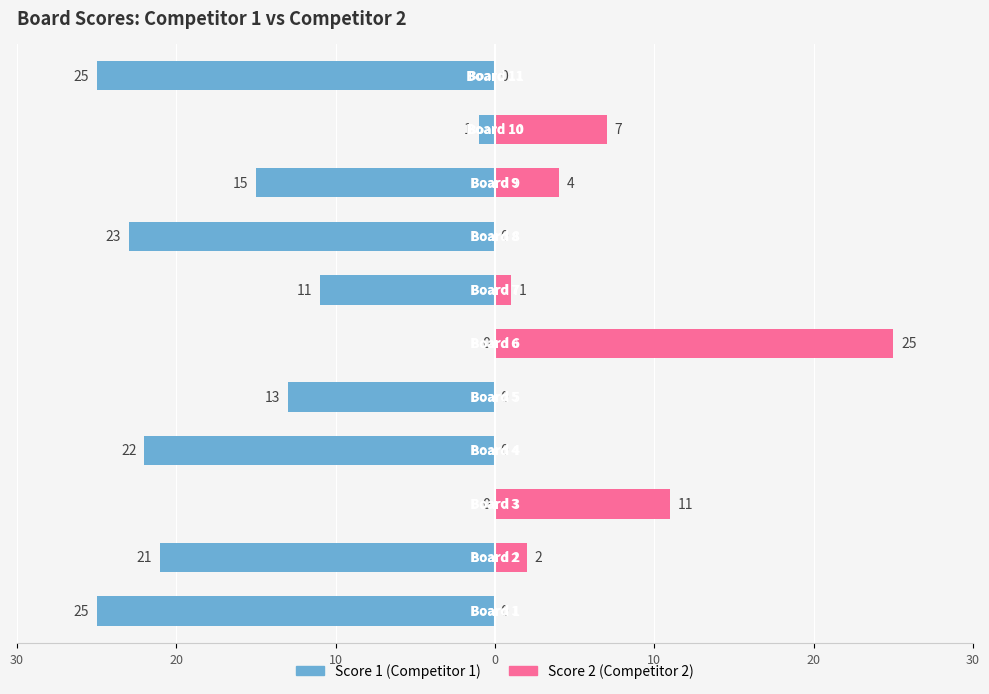

How many groups of bars are there?

11